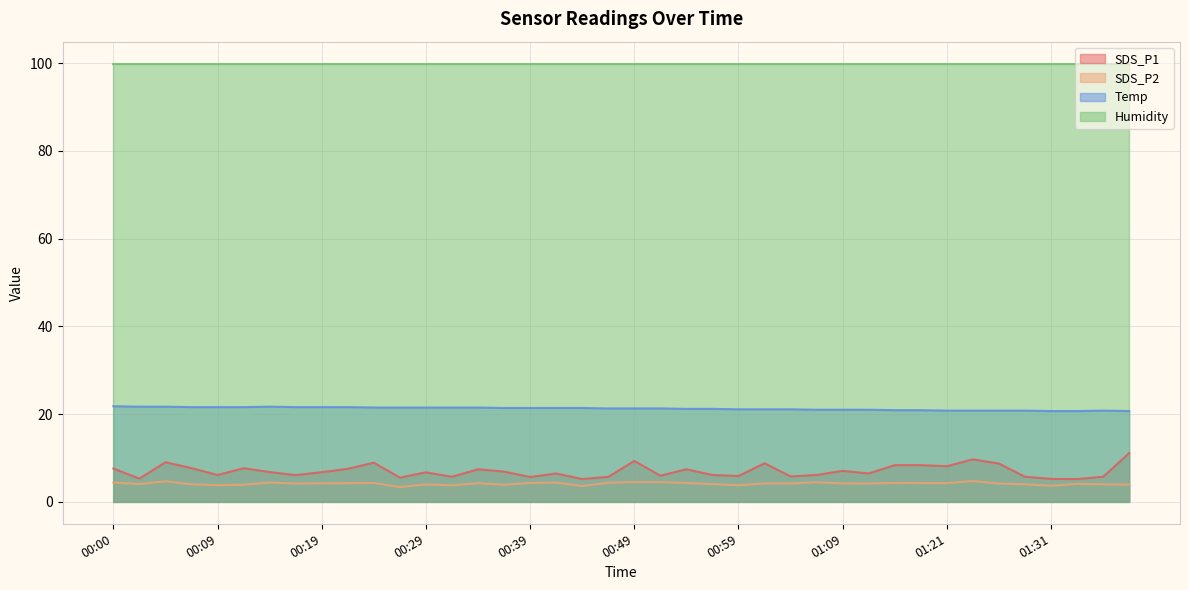

The value of SDS_P1 at 00:22 is 7.5. True or false?

True